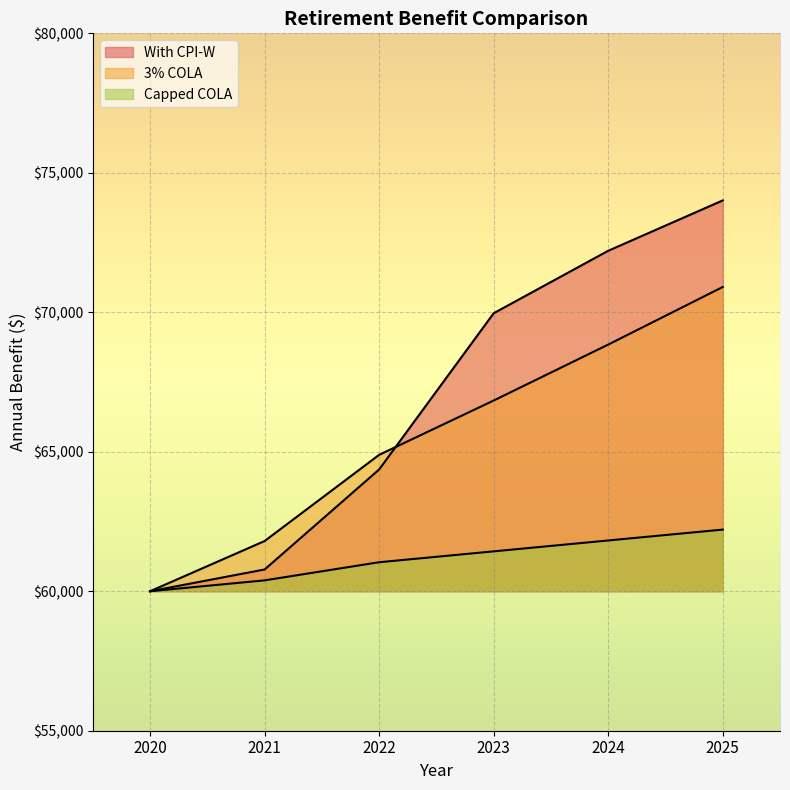

Rank the categories by Capped COLA value from lowest to highest.

2020, 2021, 2022, 2023, 2024, 2025